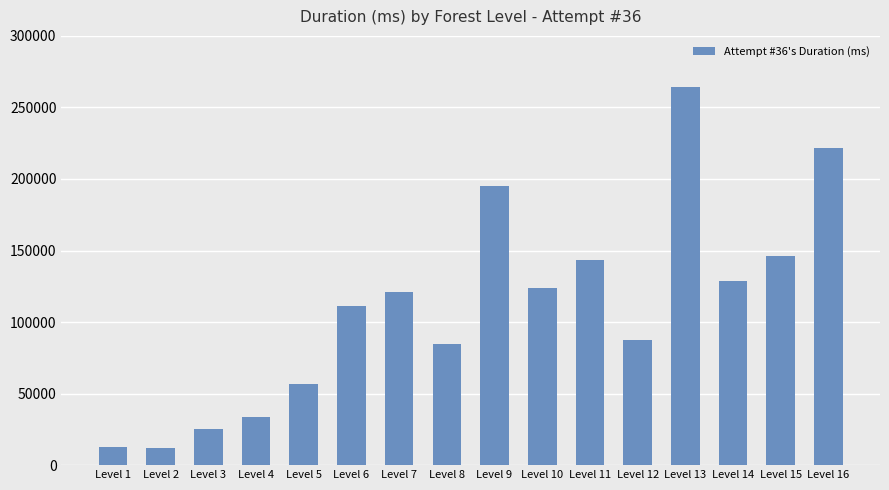

What is the change in value from Level 3 to Level 14?

+103152